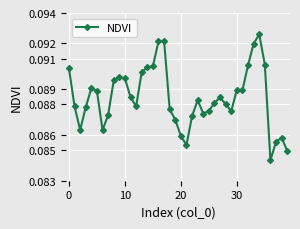

Count the values in the range 0 to 1.

40